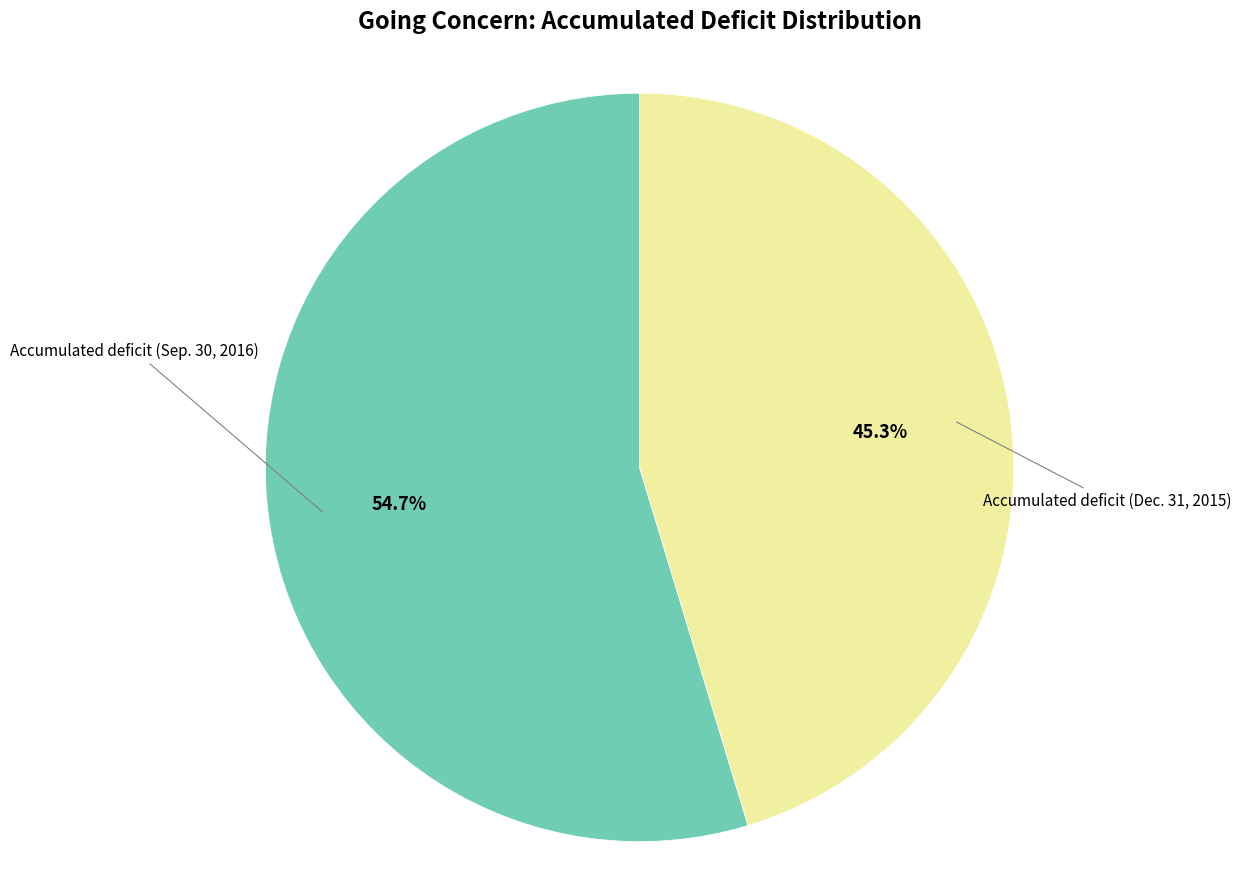

To the nearest percent, what is the difference between the largest and smallest slice percentages?

9%